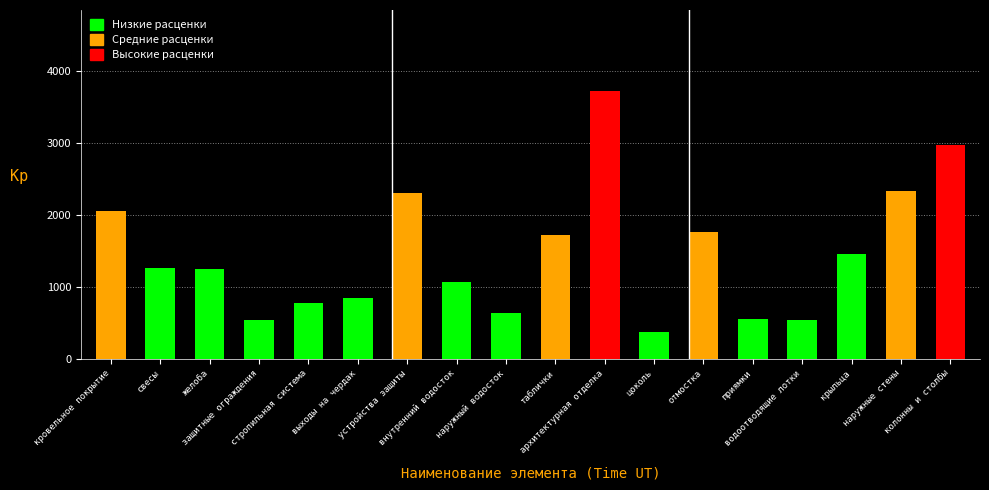

Which has a higher value, водоотводящие лотки or внутренний водосток?

внутренний водосток